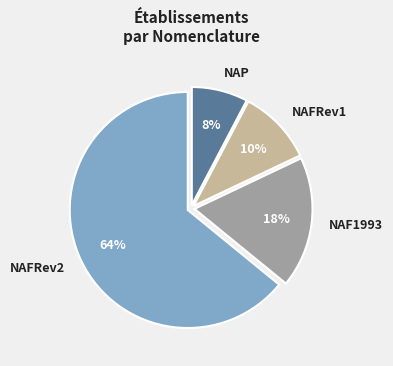

Is the sum of NAFRev2 and NAFRev1 greater than half?

Yes